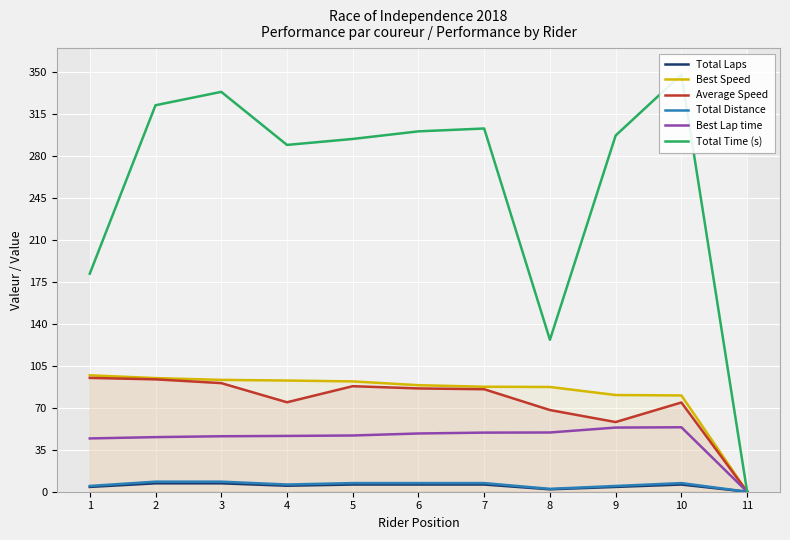

Where does the Best Lap time series first go above 46?

3